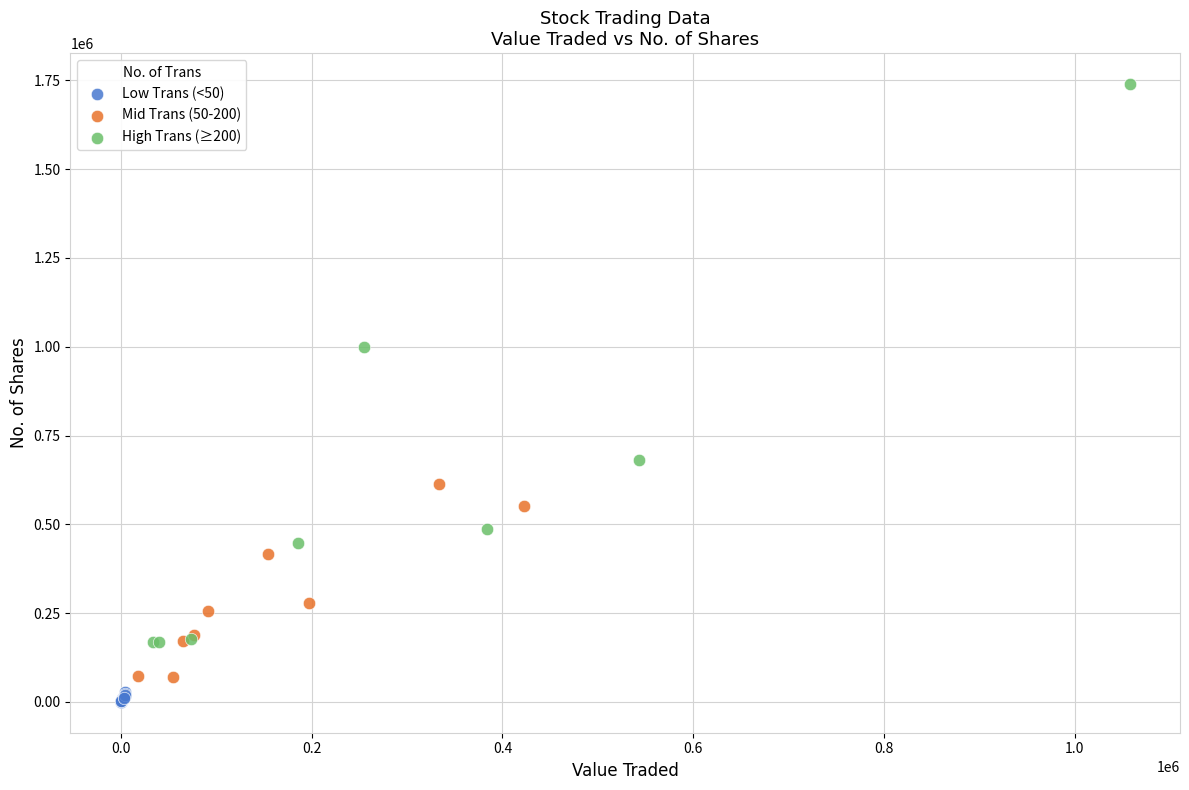

Which series has the widest spread of Y values?

High Trans (≥200)